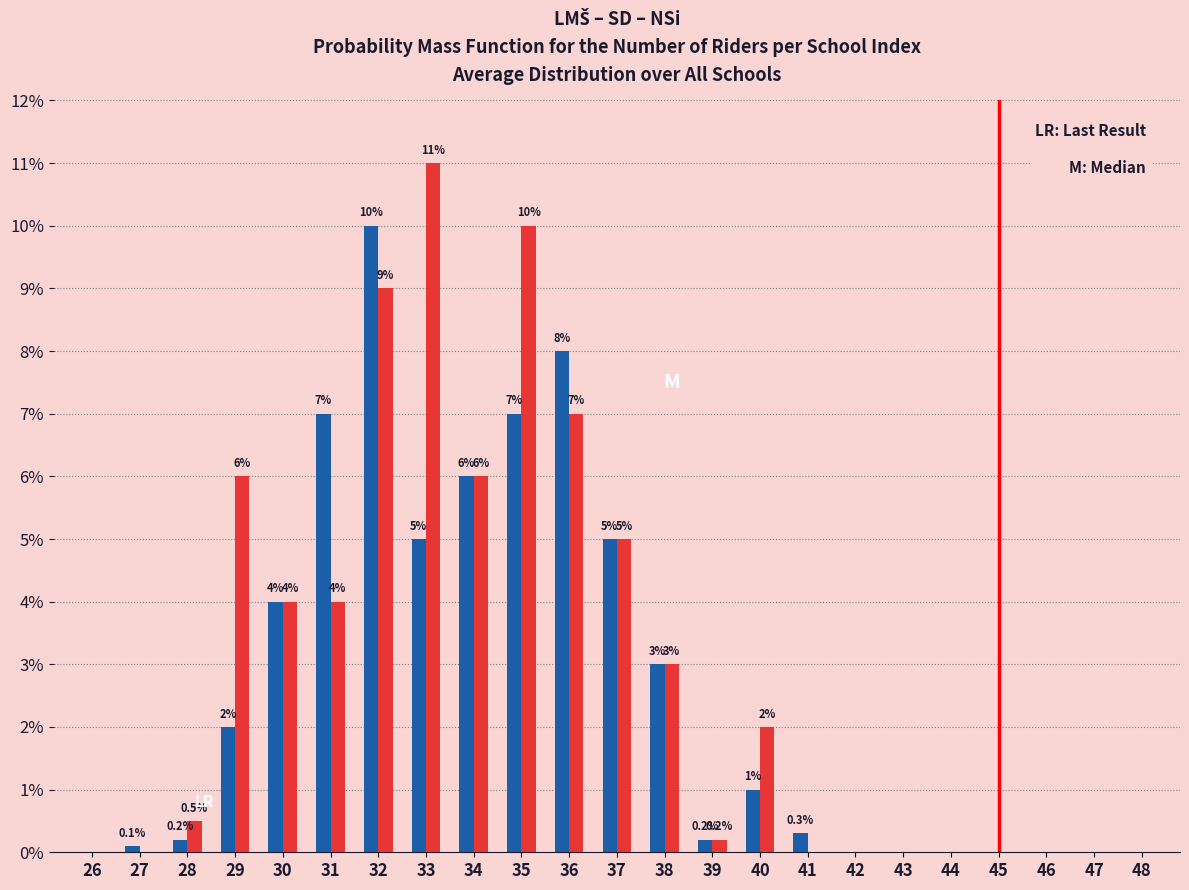

What is the maximum value shown in the chart?

11.0